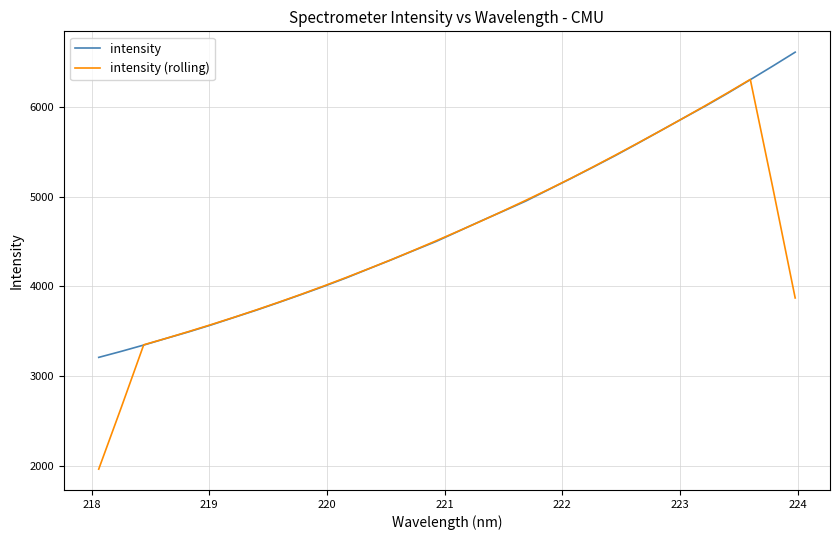

Which series has the widest spread of values?

intensity (rolling)